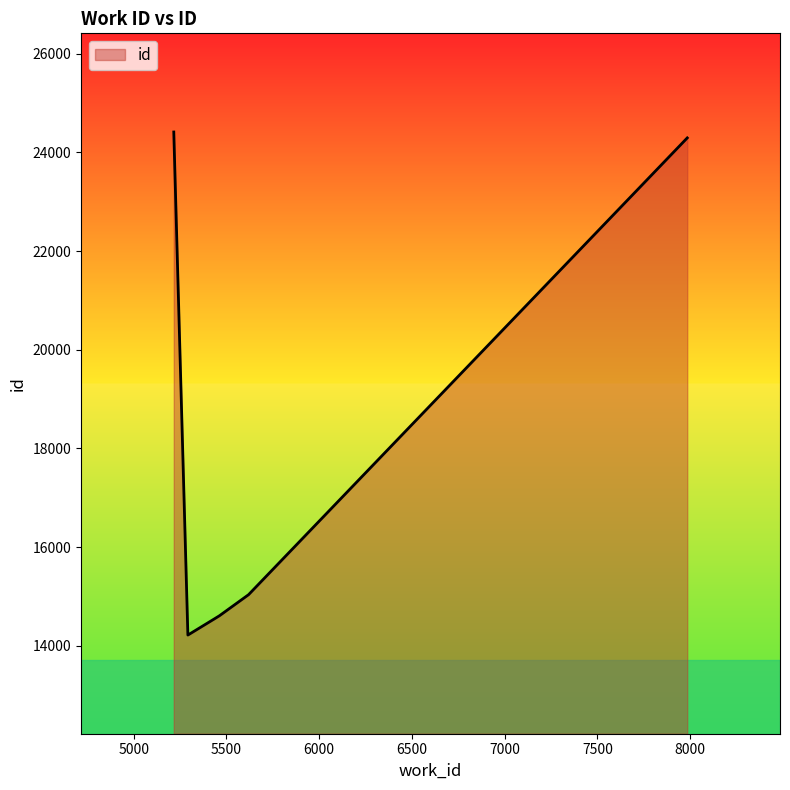

What is the greatest value displayed?

24415